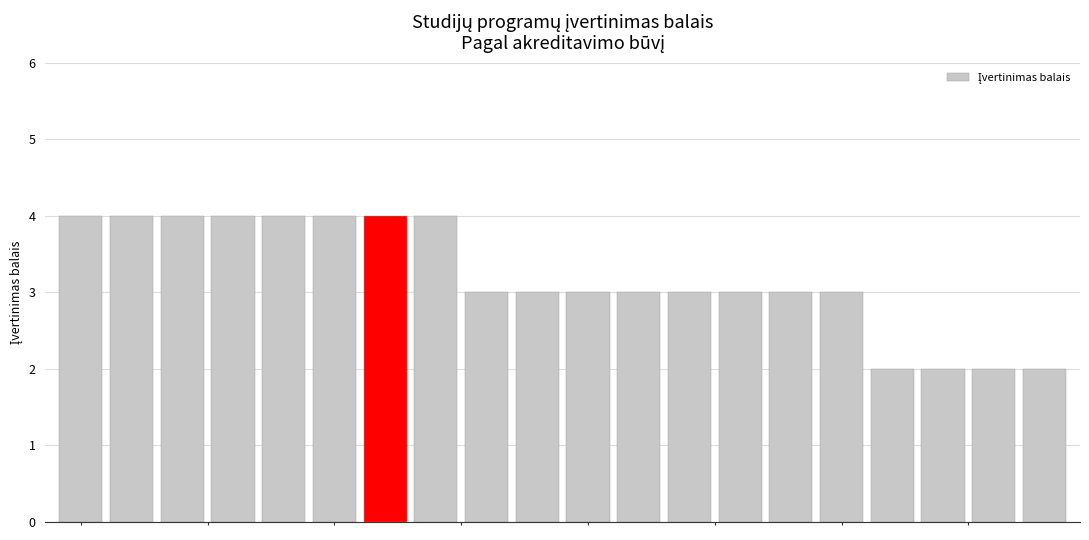

What is the smallest value displayed?

2